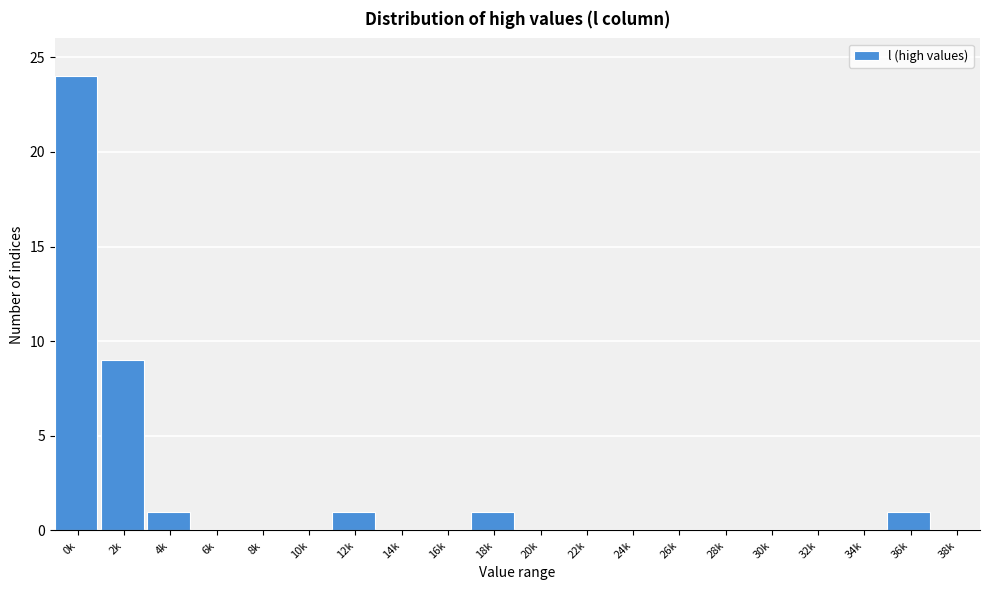

Reading right to left, transcribe all the data shown in this chart.

38k=0	36k=1	34k=0	32k=0	30k=0	28k=0	26k=0	24k=0	22k=0	20k=0	18k=1	16k=0	14k=0	12k=1	10k=0	8k=0	6k=0	4k=1	2k=9	0k=24